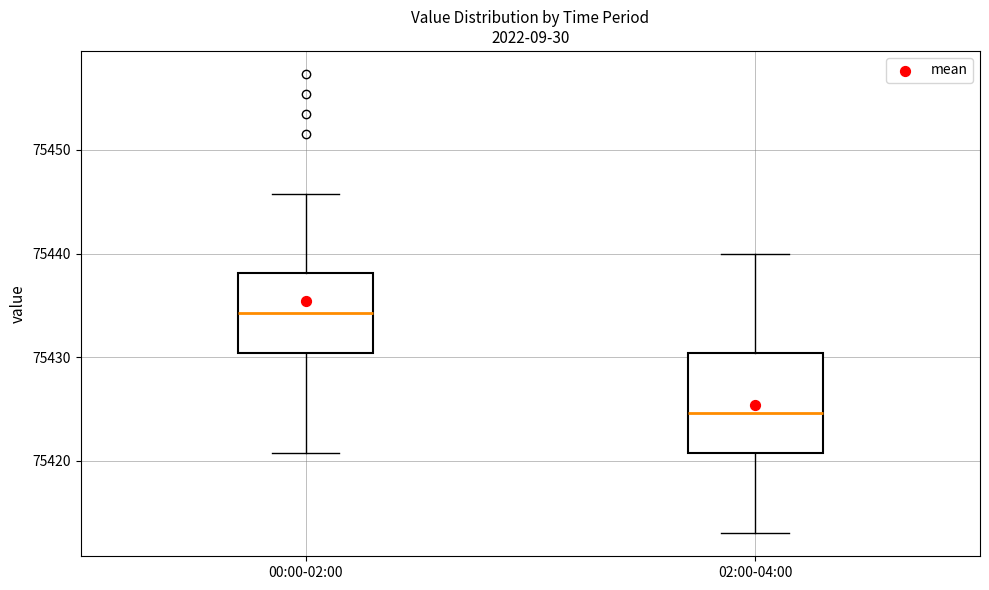

Reading left to right, read every box against the y-axis: the position of its median line, the range the box covers, and the ends of its whiskers. The values are not printed on the chart, so give them approximately, as read against the axis.

00:00-02:00: median 75434, box 75430 to 75438, whiskers 75421 to 75446
02:00-04:00: median 75425, box 75421 to 75430, whiskers 75413 to 75440